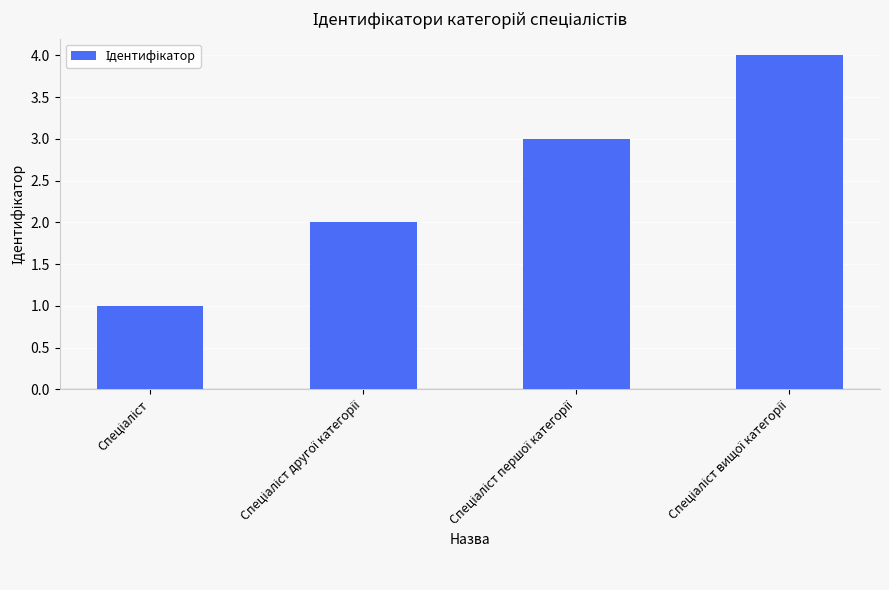

What is the maximum value shown in the chart?

4